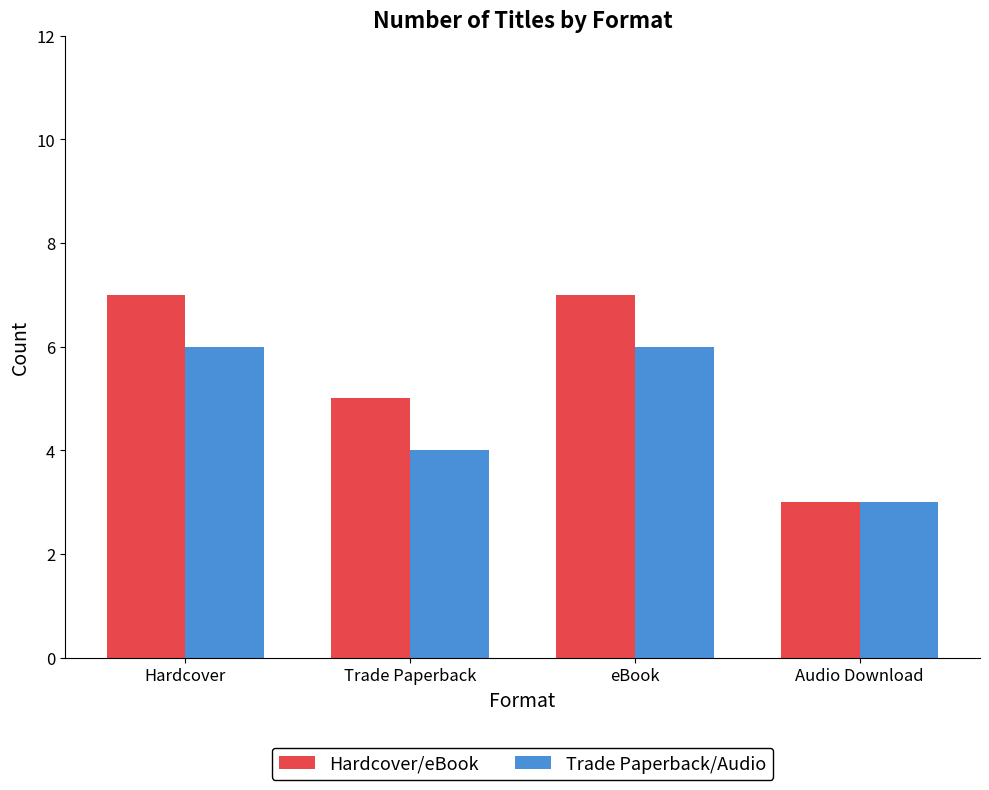

How many groups of bars are there?

4